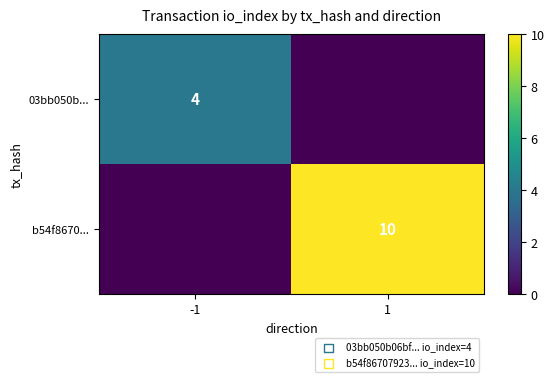

The b54f8670... series shows 10 at 1. True or false?

True